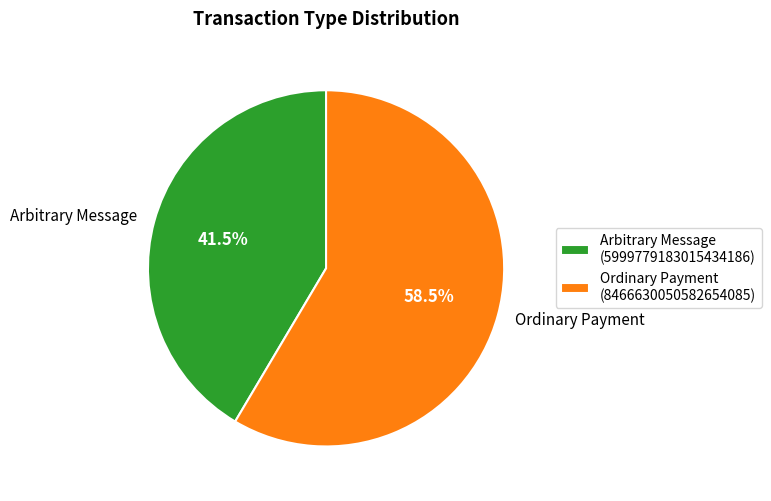

What percentage do Ordinary Payment and Arbitrary Message together represent?

100.0%